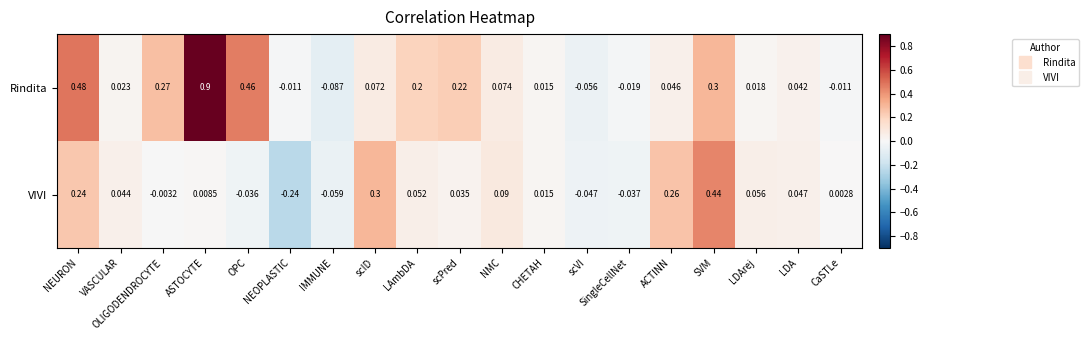

Rank the categories by VIVI value from highest to lowest.

SVM, scID, ACTINN, NEURON, NMC, LDArej, LAmbDA, LDA, VASCULAR, scPred, CHETAH, ASTOCYTE, CaSTLe, OLIGODENDROCYTE, OPC, SingleCellNet, scVI, IMMUNE, NEOPLASTIC